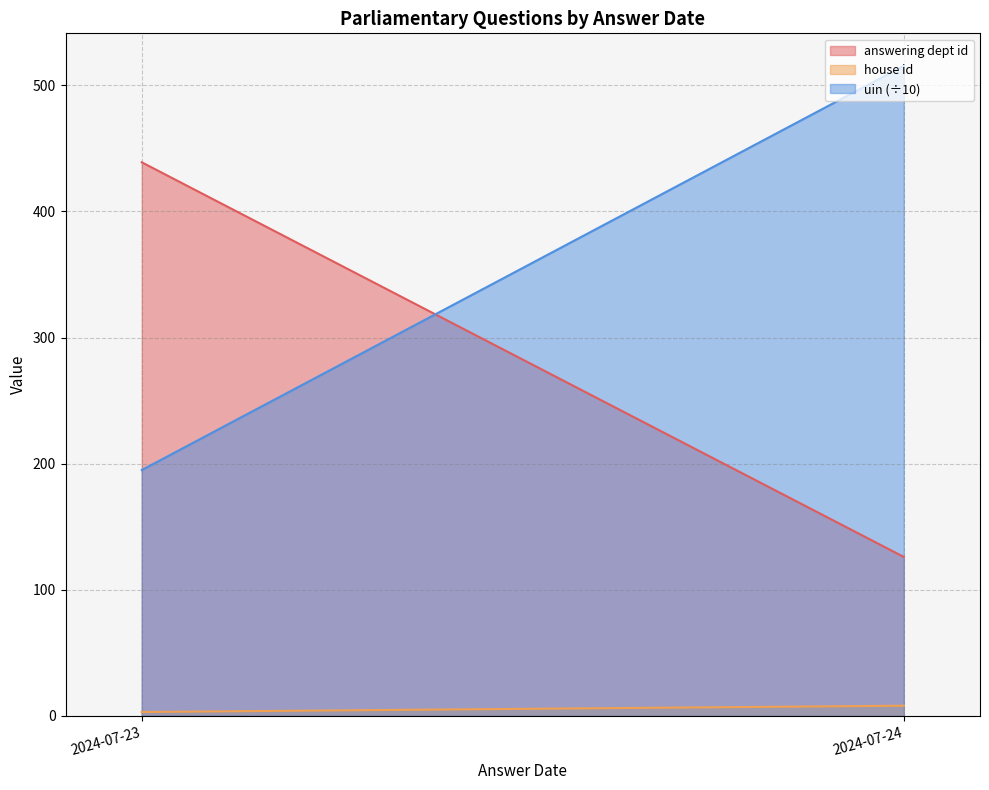

At which category is the sum across all series the highest?

2024-07-24